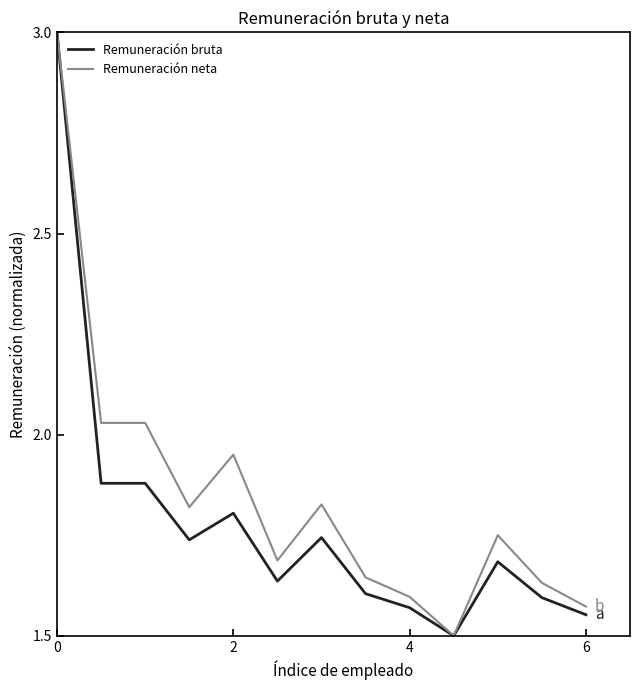

What are all the series names shown in the legend?

Remuneración bruta, Remuneración neta